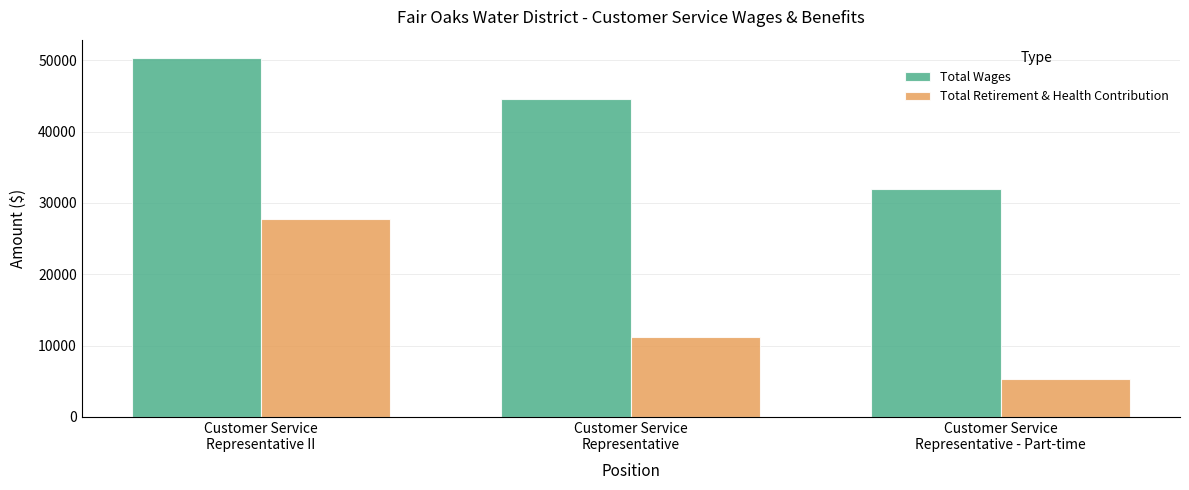

What is the label of the 1st bar from the left?

Customer Service
Representative II